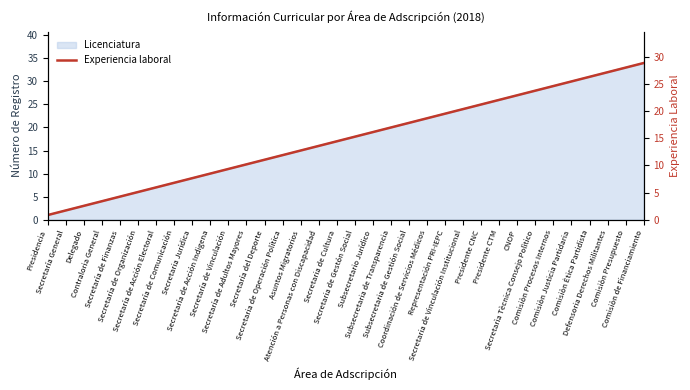

Reading left to right, extract all data points from this chart.

0.8	1.7	2.5	3.4	4.2	5.1	6.0	6.8	7.6	8.5	9.3	10.2	11.0	11.9	12.8	13.6	14.4	15.3	16.1	17.0	17.8	18.7	19.6	20.4	21.2	22.1	22.9	23.8	24.6	25.5	26.3	27.2	28.1	28.9